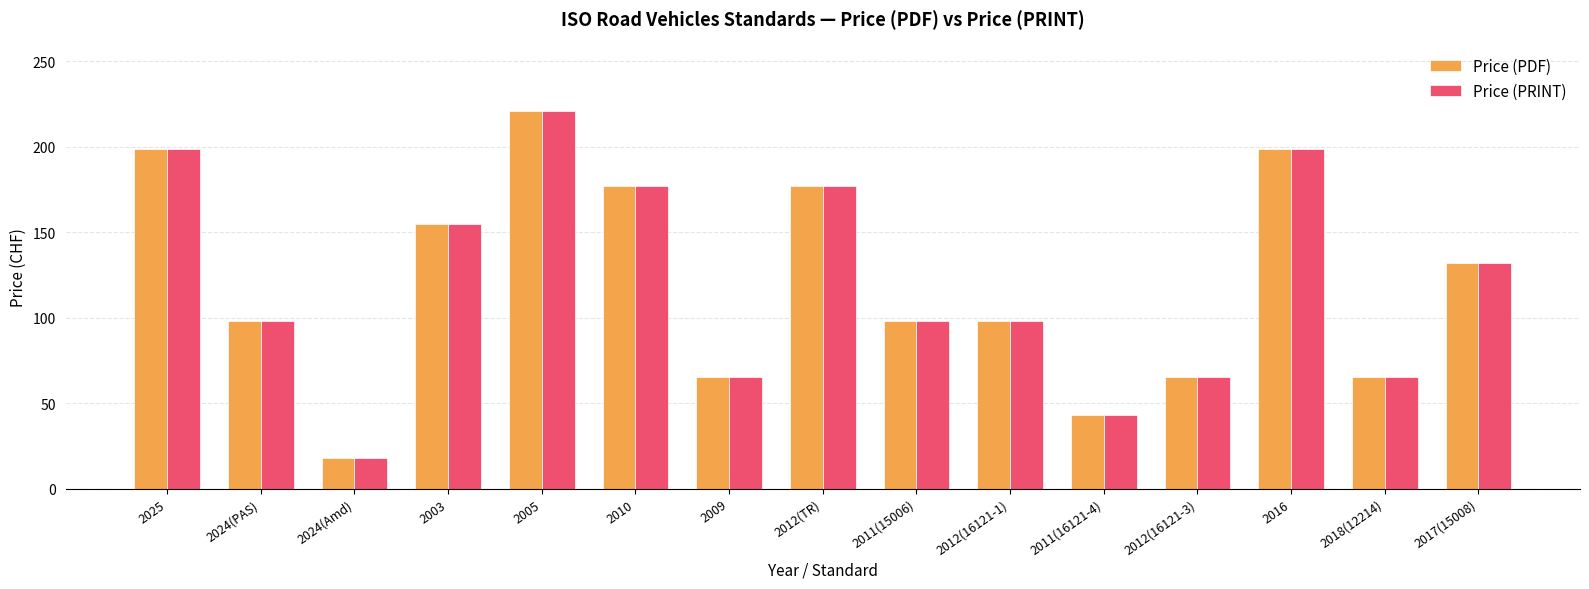

What is the difference between the Price (PDF) values at 2024(PAS) and 2025?

101